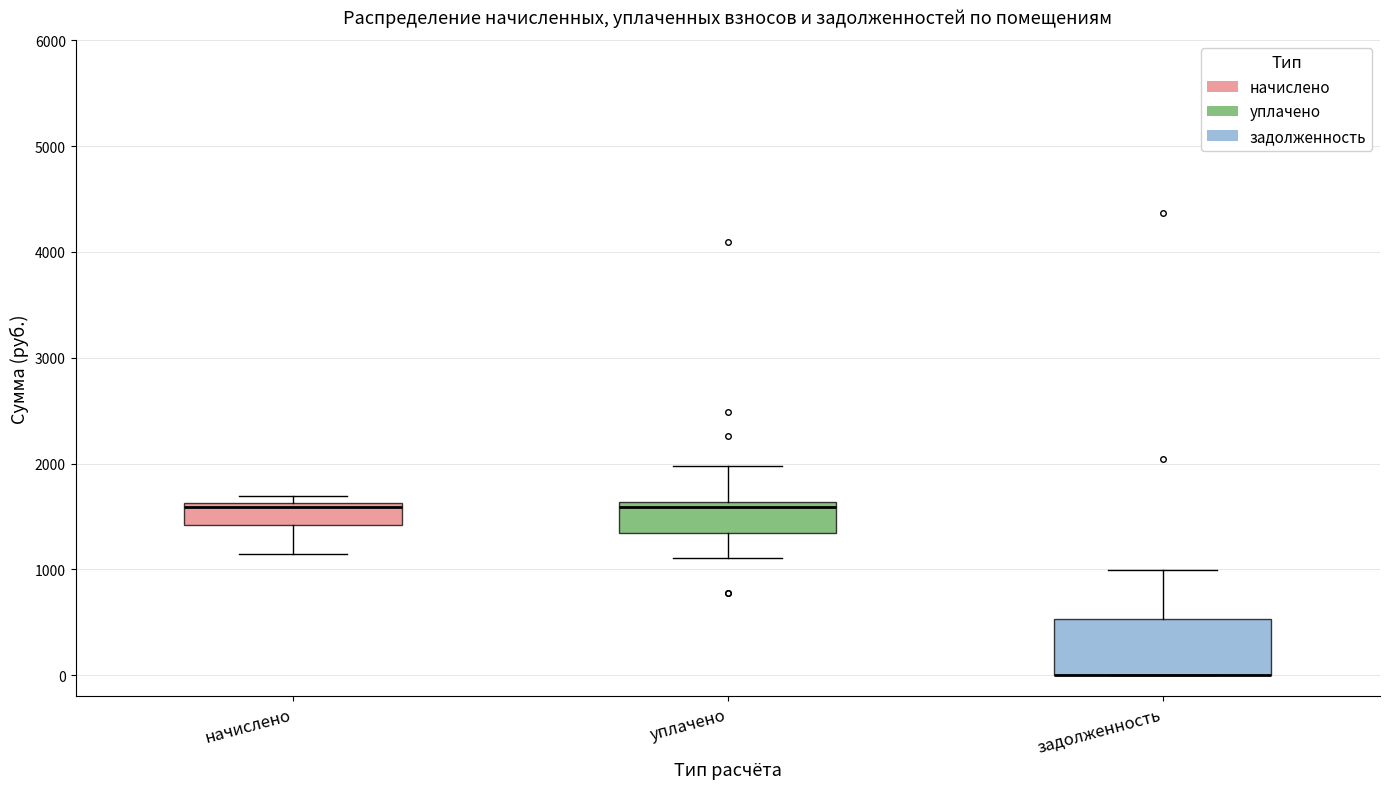

Where is the upper edge of the box for уплачено on the y-axis? The values are not printed on the chart, so give them approximately, as read against the axis.

1600